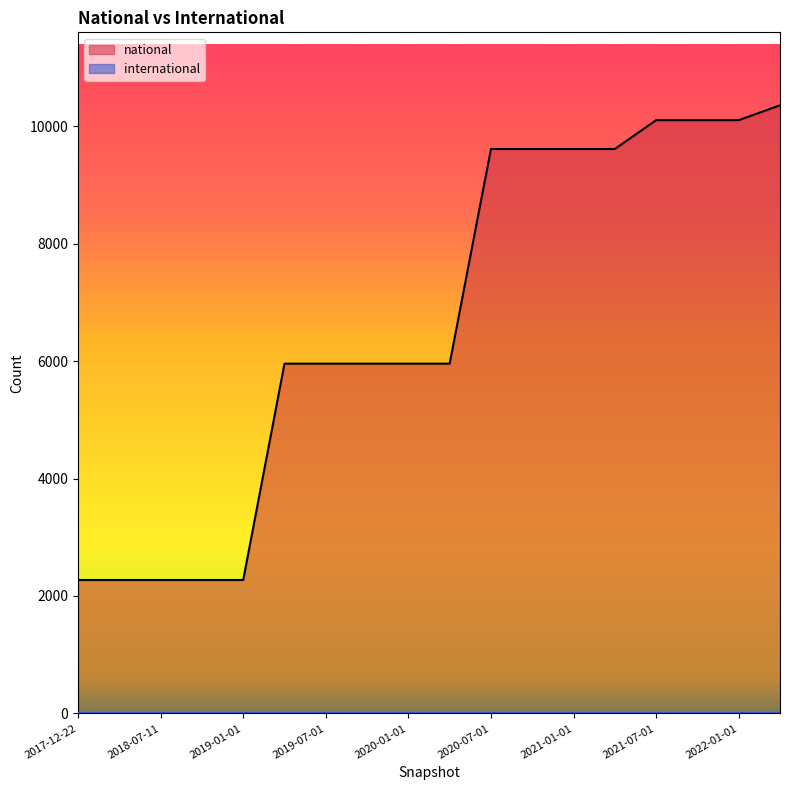

Between 2022-01-01 and 2020-10-01, which is larger?

2022-01-01